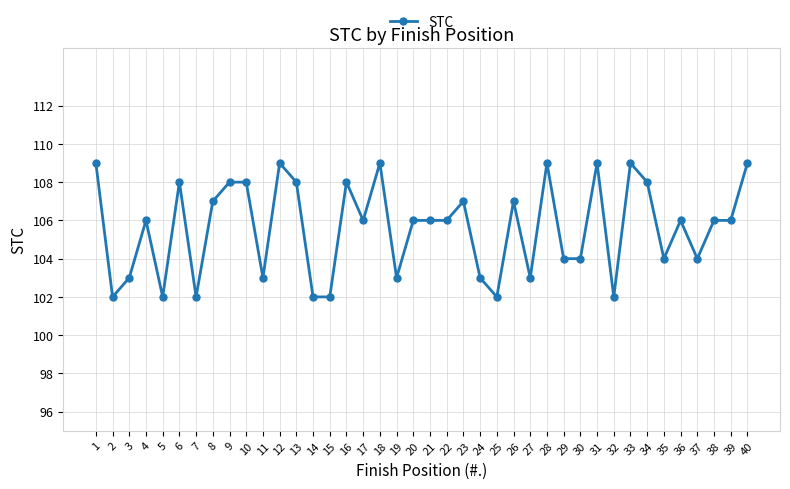

What is the maximum value shown in the chart?

109